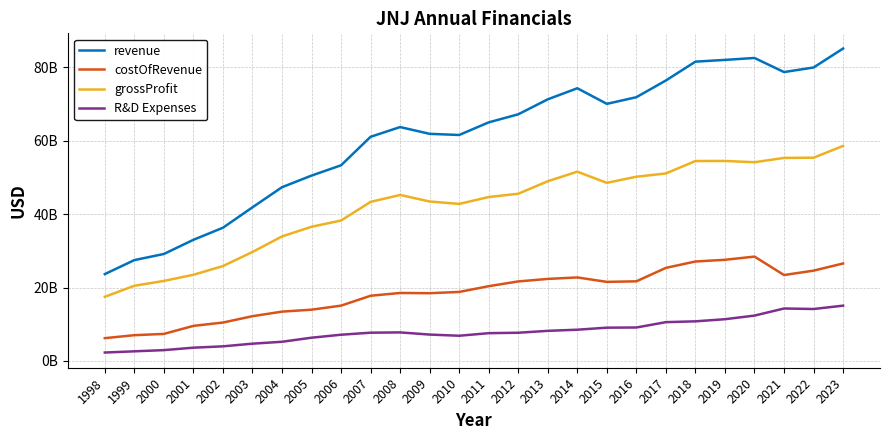

What are all the series names shown in the legend?

revenue, costOfRevenue, grossProfit, R&D Expenses